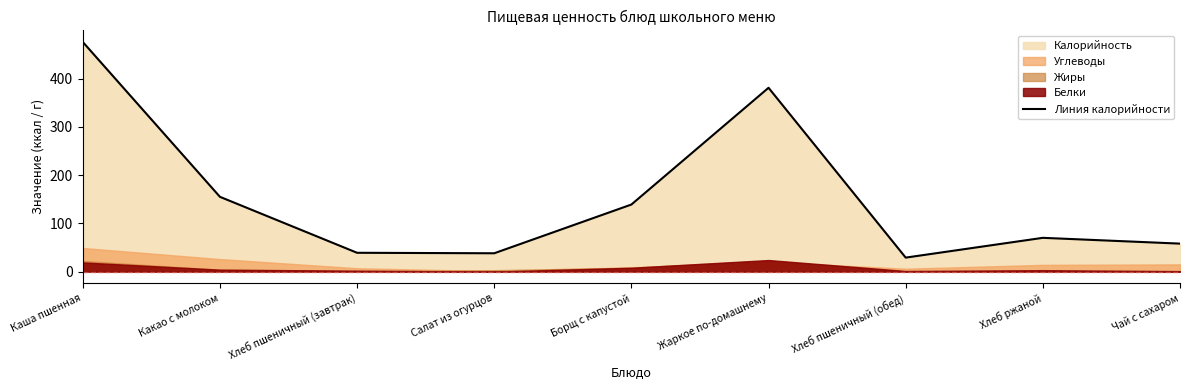

What is the smallest value displayed?

29